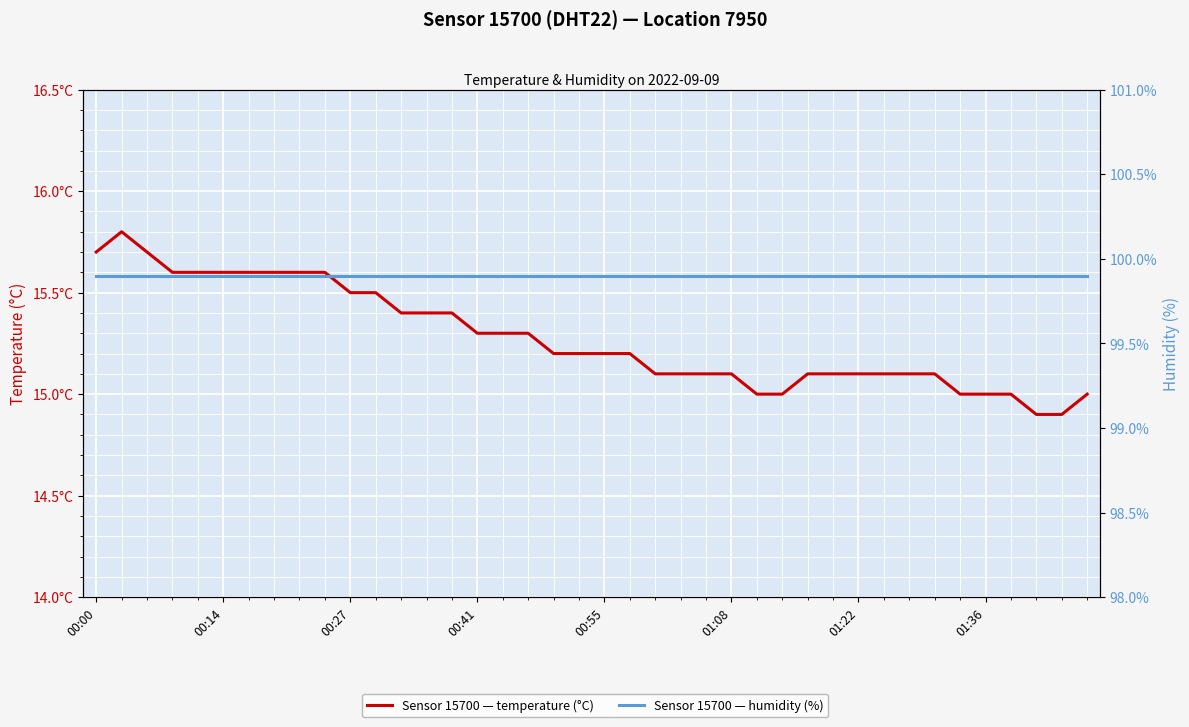

Reading left to right, what are all the values shown in this chart?

temperature: 15.7	15.8	15.7	15.6	15.6	15.6	15.6	15.6	15.6	15.6	15.5	15.5	15.4	15.4	15.4	15.3	15.3	15.3	15.2	15.2	15.2	15.2	15.1	15.1	15.1	15.1	15.0	15.0	15.1	15.1	15.1	15.1	15.1	15.1	15.0	15.0	15.0	14.9	14.9	15.0
humidity: 99.9	99.9	99.9	99.9	99.9	99.9	99.9	99.9	99.9	99.9	99.9	99.9	99.9	99.9	99.9	99.9	99.9	99.9	99.9	99.9	99.9	99.9	99.9	99.9	99.9	99.9	99.9	99.9	99.9	99.9	99.9	99.9	99.9	99.9	99.9	99.9	99.9	99.9	99.9	99.9